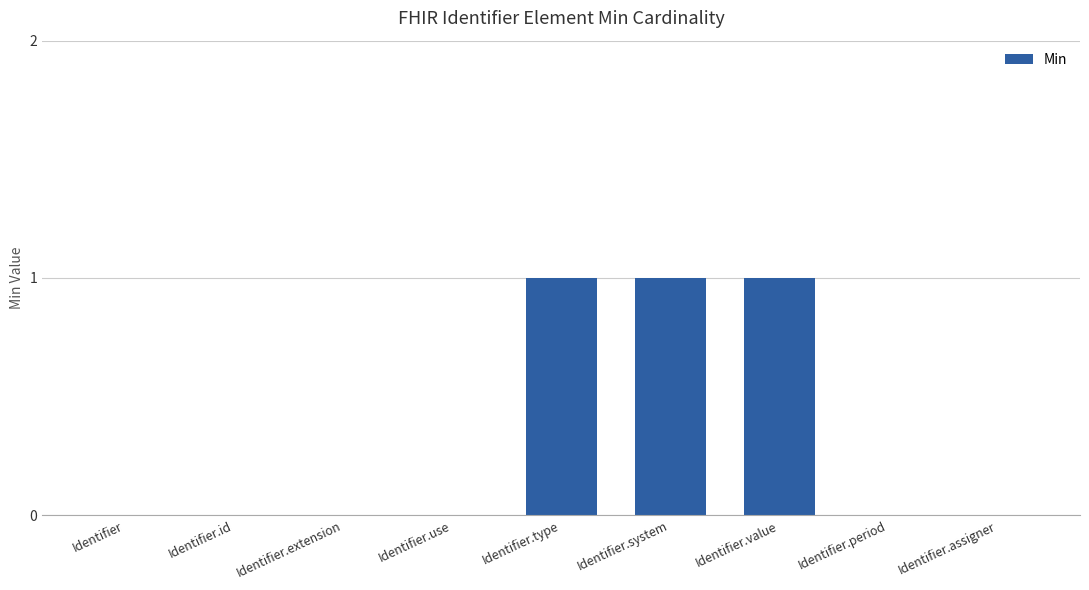

The value at Identifier is 0. True or false?

True